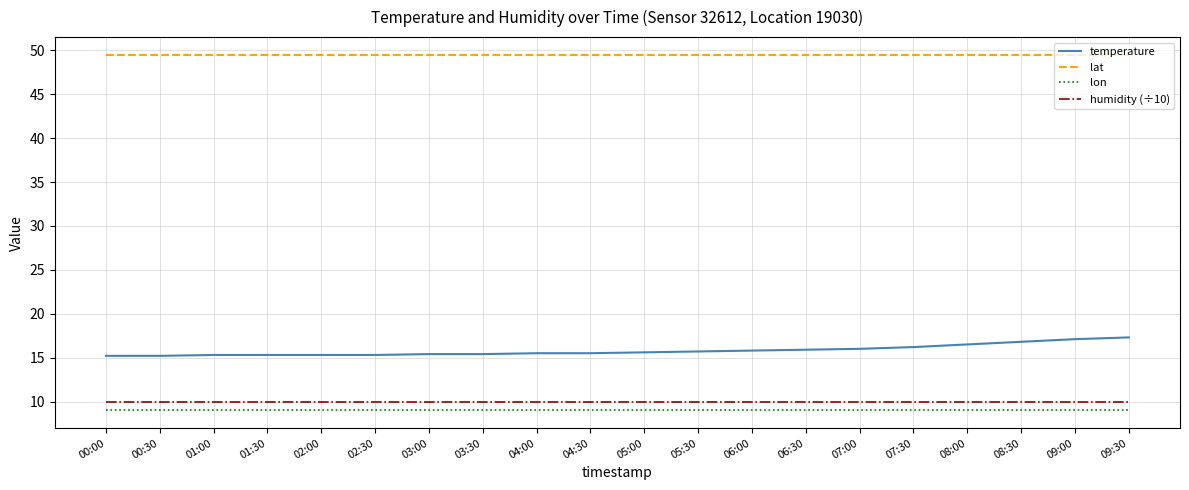

At how many categories does at least one series exceed 48?

20